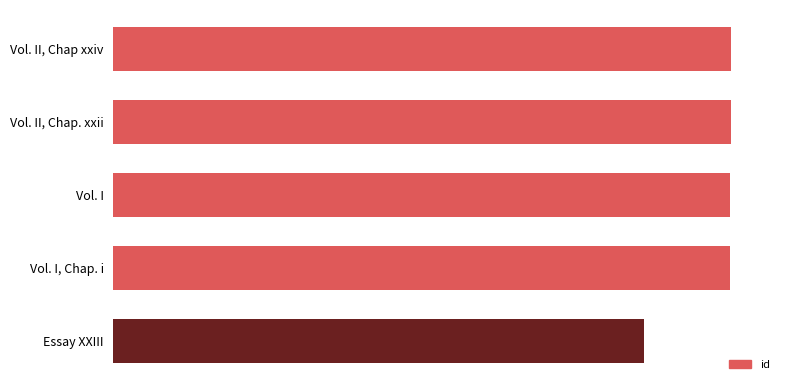

Are the bars horizontal?

Yes